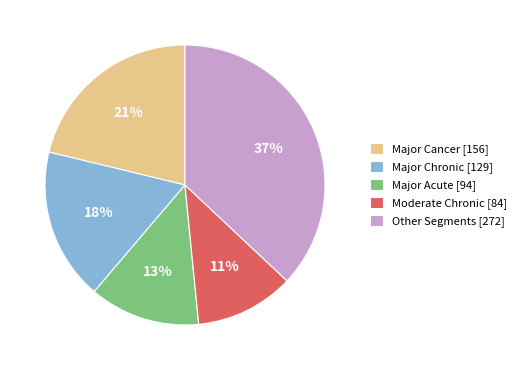

To the nearest percent, what portion does Major Acute [94] represent?

13%